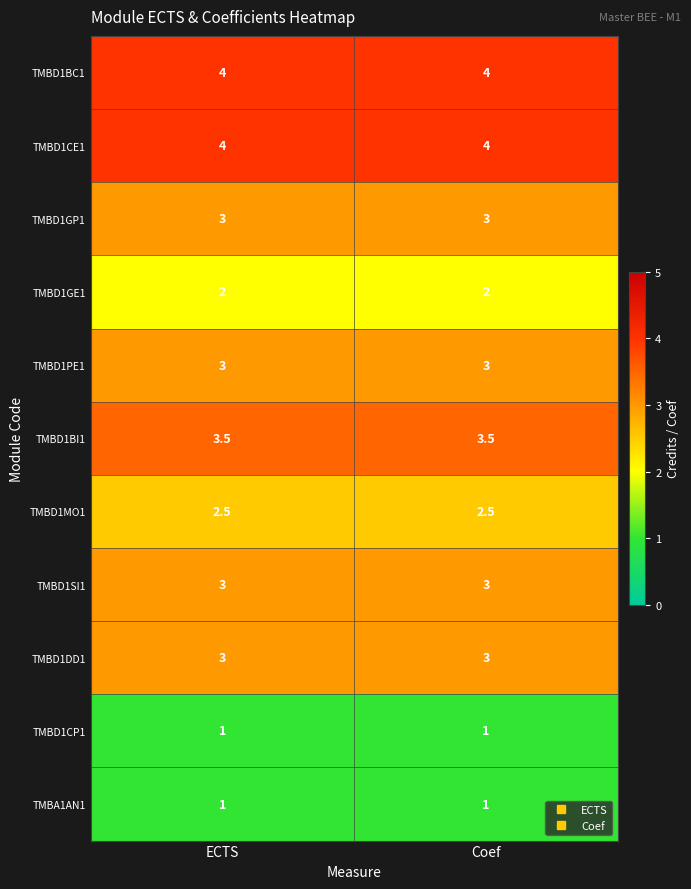

What is the difference between the highest and lowest values at ECTS?

3.0